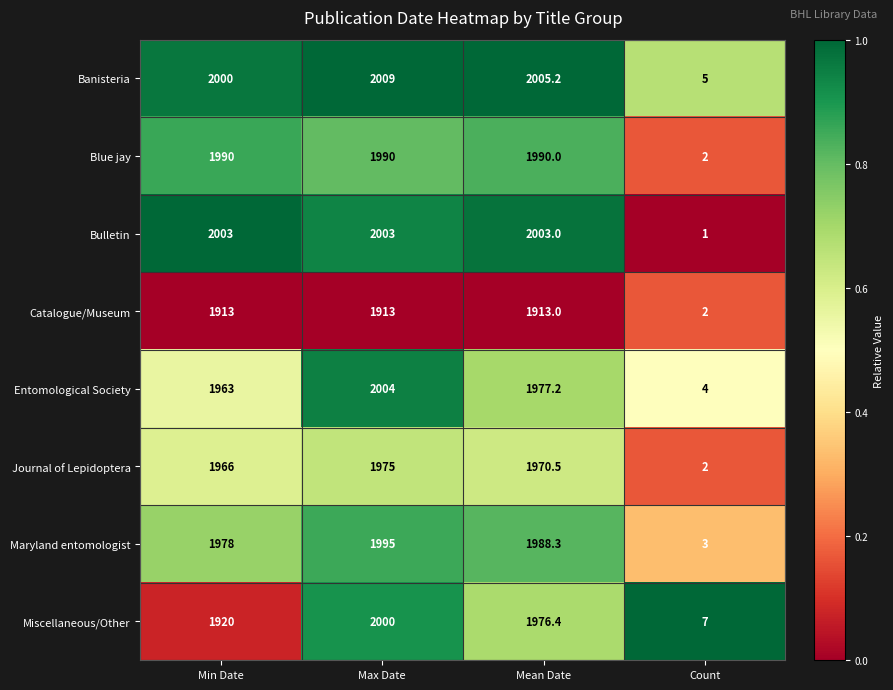

At which category is the sum across all series the highest?

Max Date